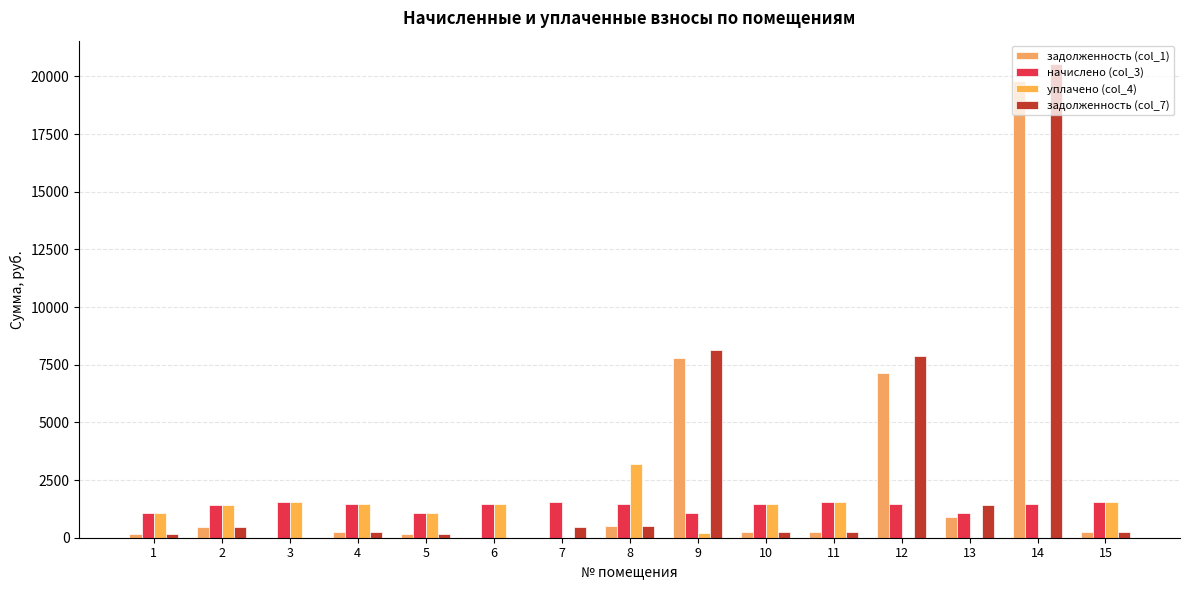

List the labels in order of начислено (col_3) value, smallest first.

9, 5, 13, 1, 2, 14, 10, 6, 12, 4, 8, 7, 11, 3, 15